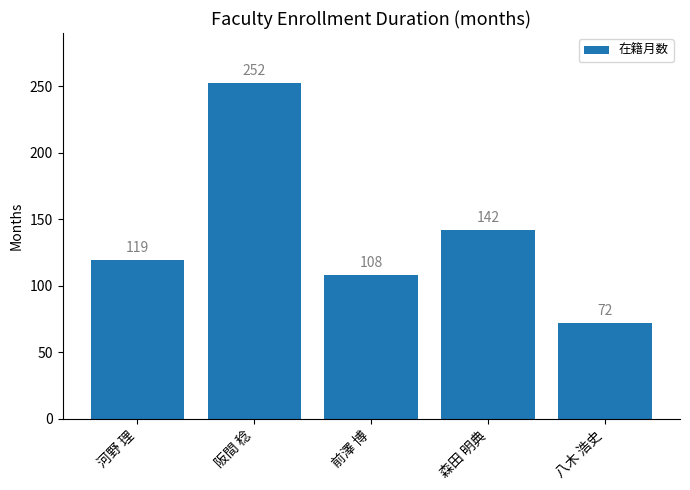

Read the value at 前澤 博, to the nearest 10.

110